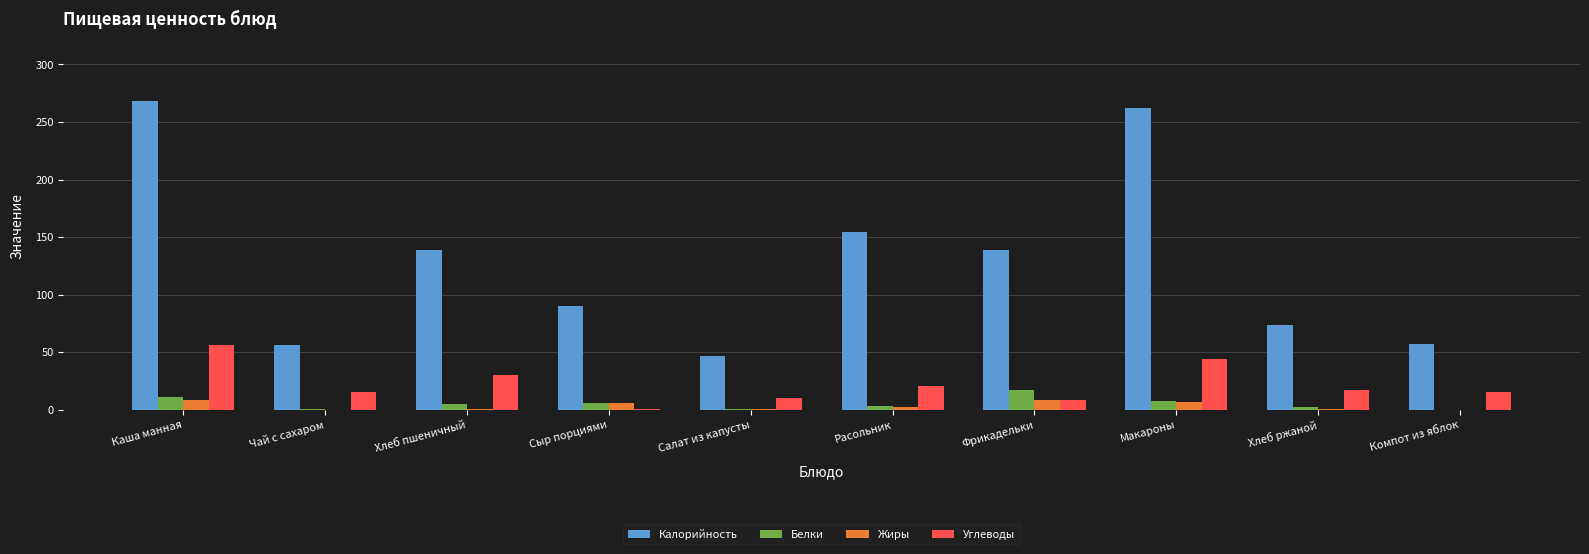

Are the bars grouped side by side (vs. stacked)?

Yes